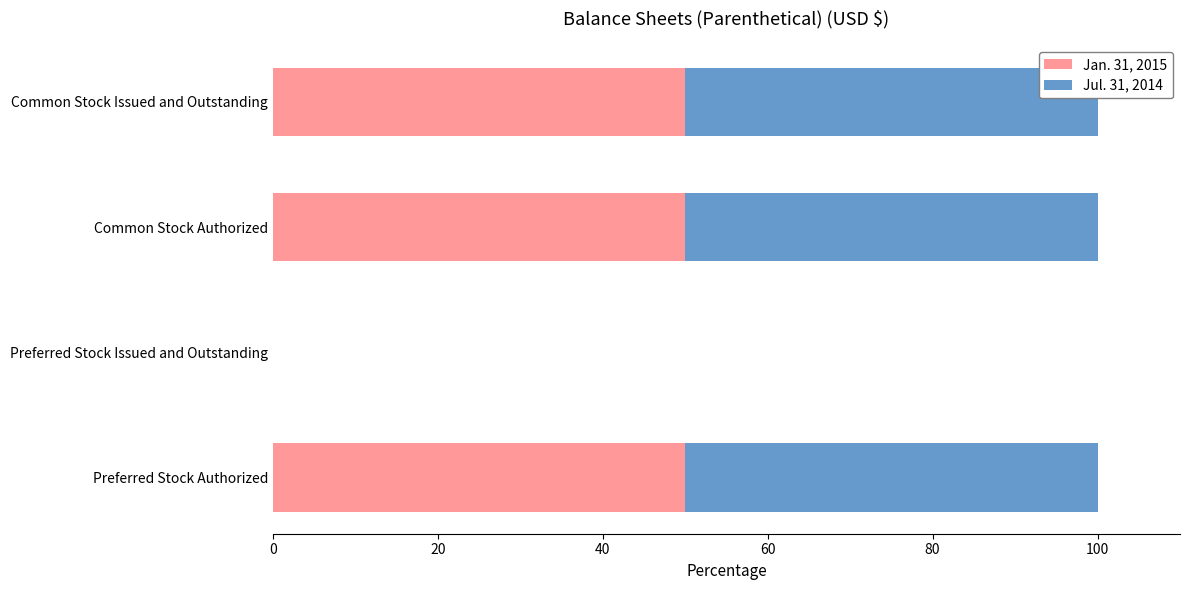

What is the total value across all series at Common Stock Issued and Outstanding?

100